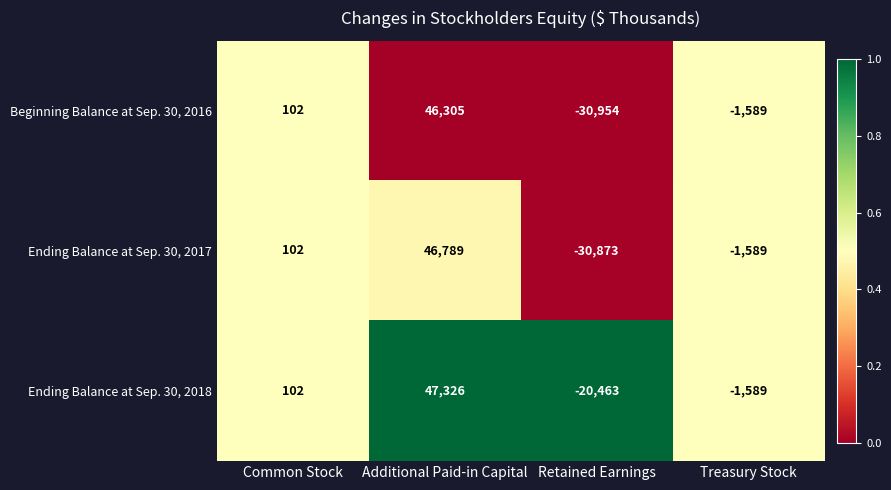

Is it true that Ending Balance at Sep. 30, 2017 equals -30873 at Retained Earnings?

True